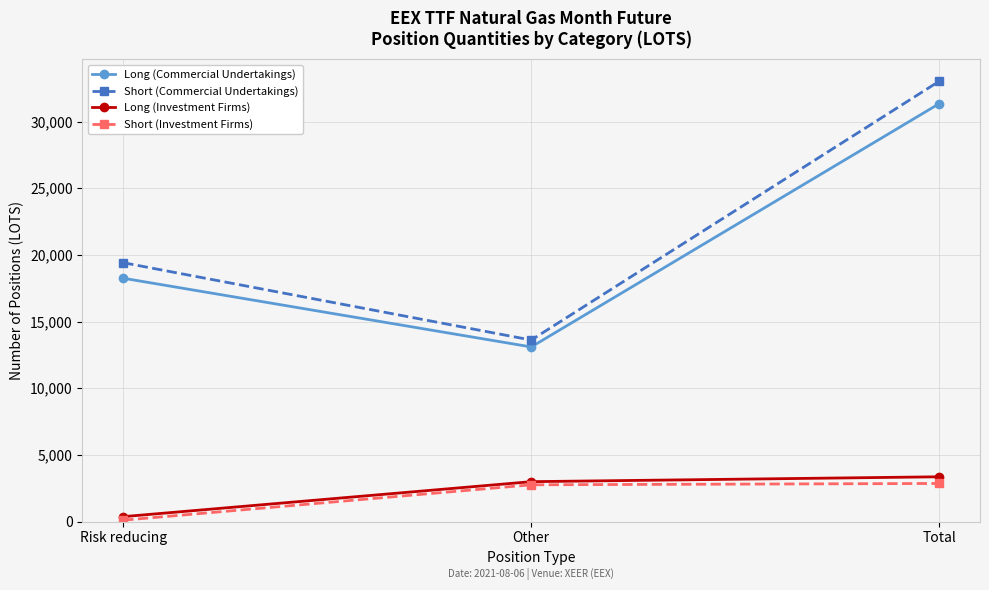

What is the sum of all Short (Investment Firms) values?

5712.0